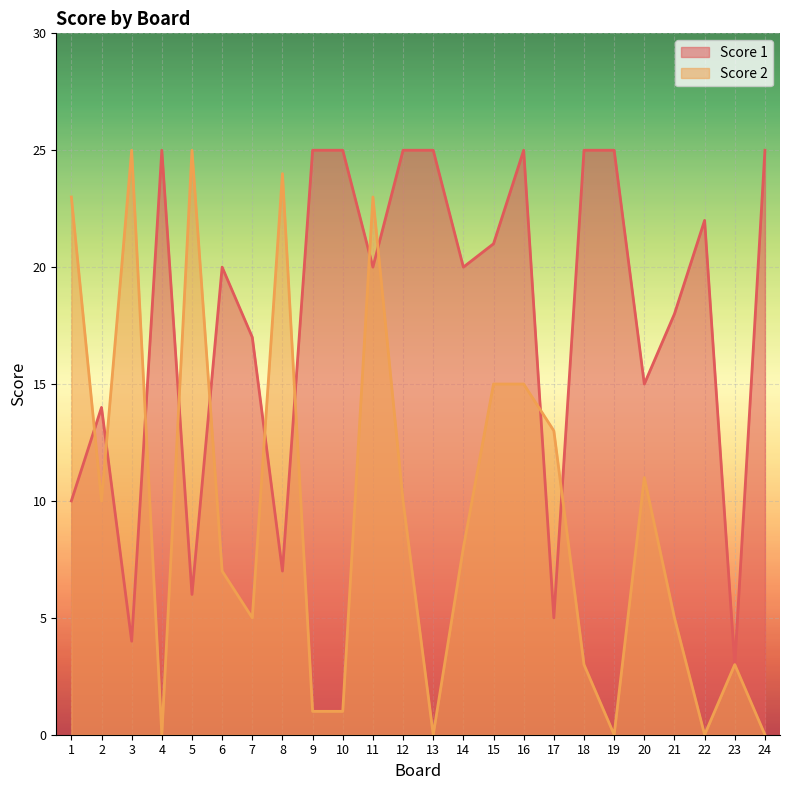

Rank the categories by Score 1 value from lowest to highest.

23, 3, 17, 5, 8, 1, 2, 20, 7, 21, 6, 11, 14, 15, 22, 4, 9, 10, 12, 13, 16, 18, 19, 24